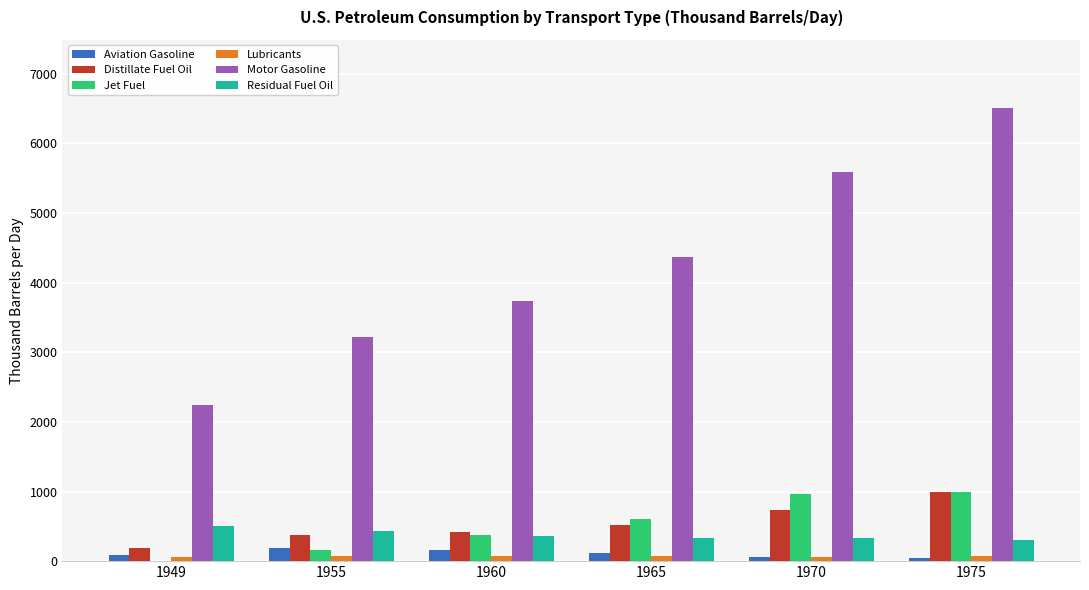

What is the spread (max minus min) of values at 1949?

2241.5